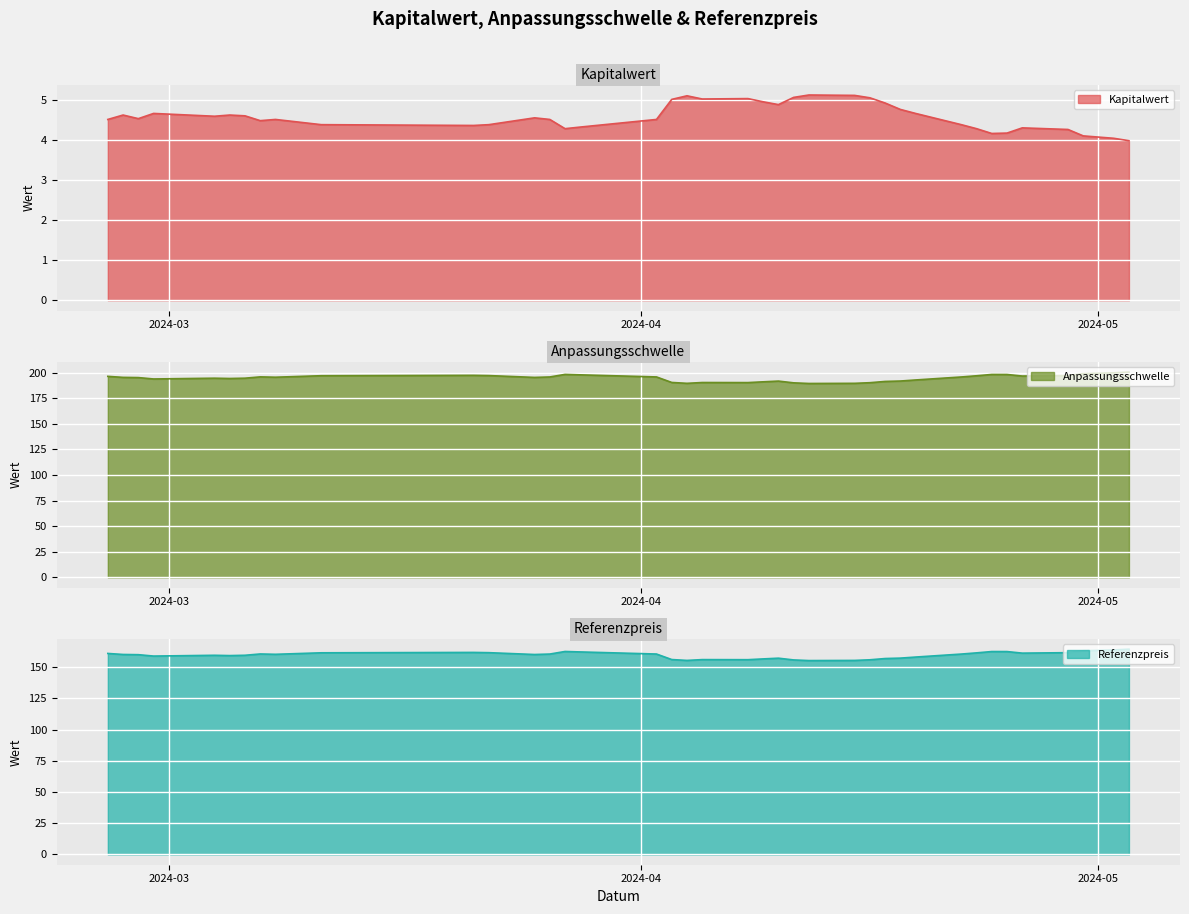

How many data points does each series have?

39